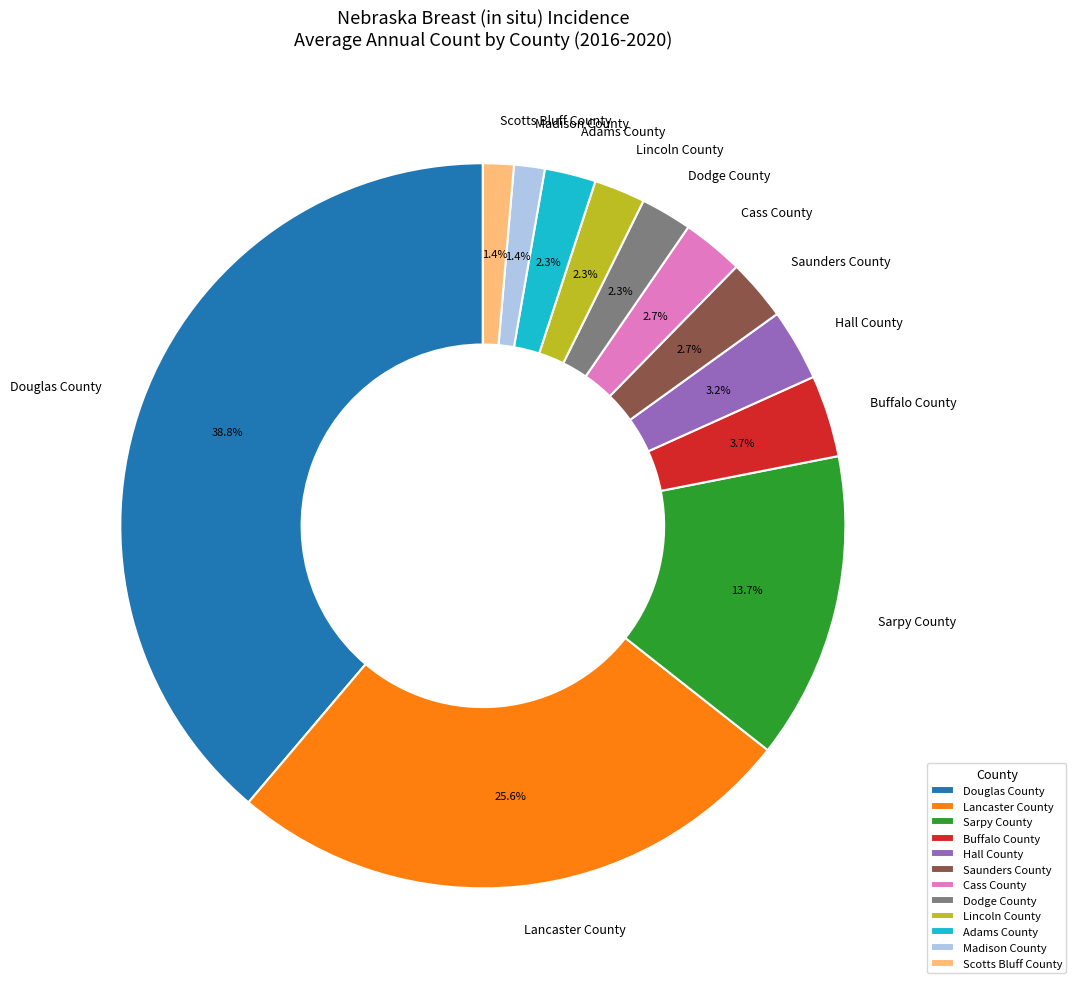

True or false: Cass County accounts for 10% of the total.

False